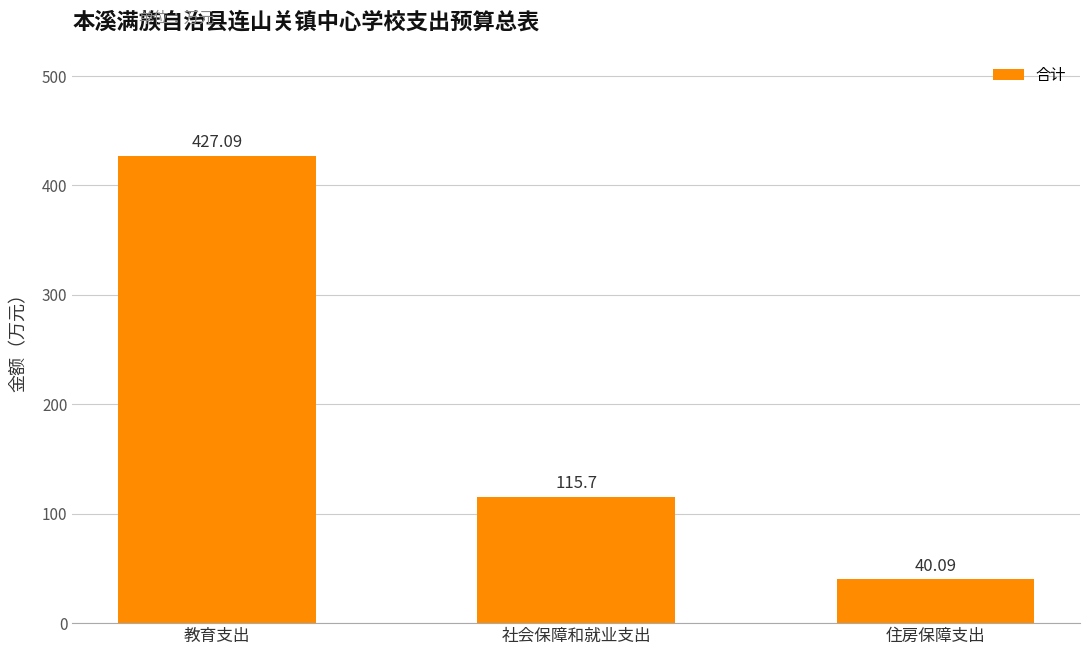

Is it true that the value at 教育支出 is 427.1?

True